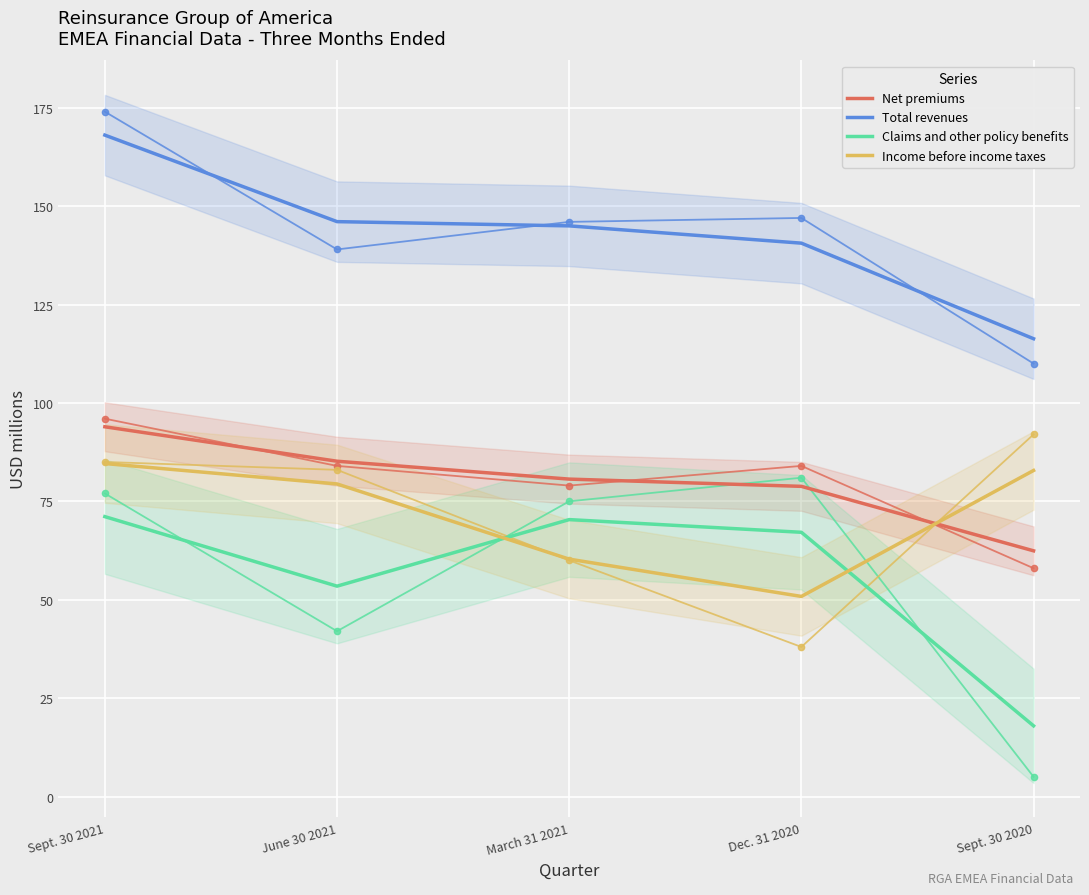

What is the sum of all Total revenues values?

716.0